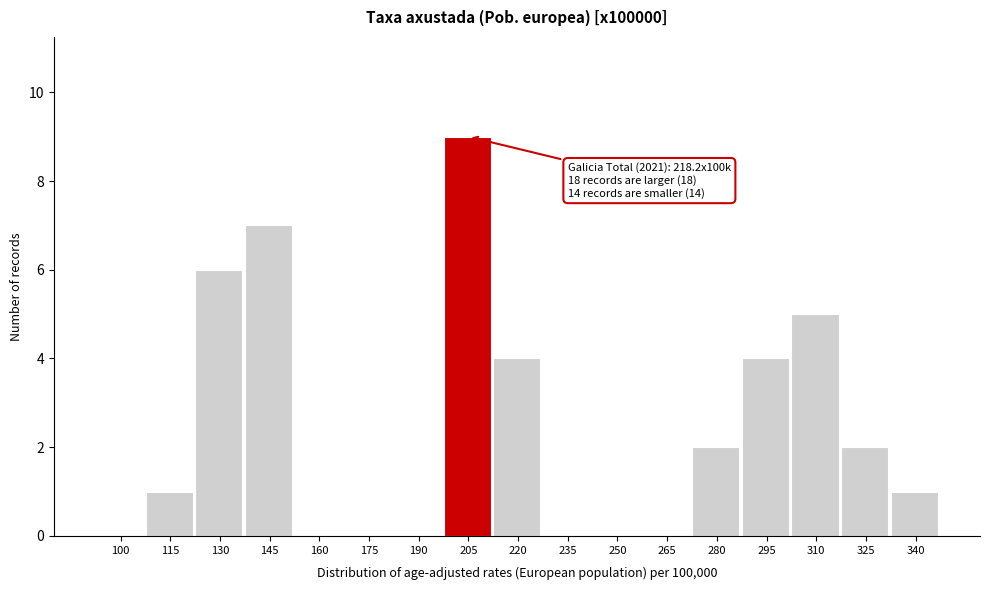

Reading left to right, extract all data points from this chart.

100=0	115=1	130=6	145=7	160=0	175=0	190=0	205=9	220=4	235=0	250=0	265=0	280=2	295=4	310=5	325=2	340=1